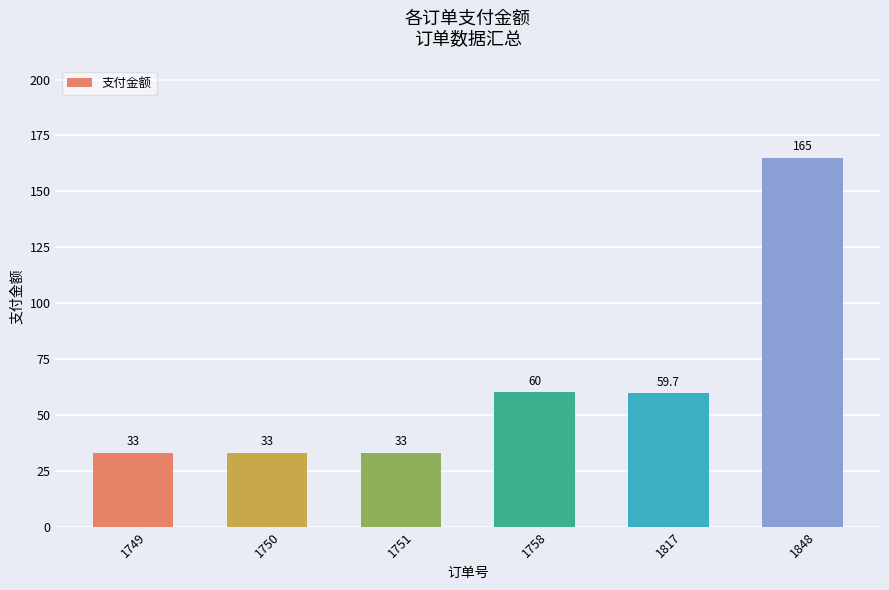

Which has a higher value, 1758 or 1817?

1758